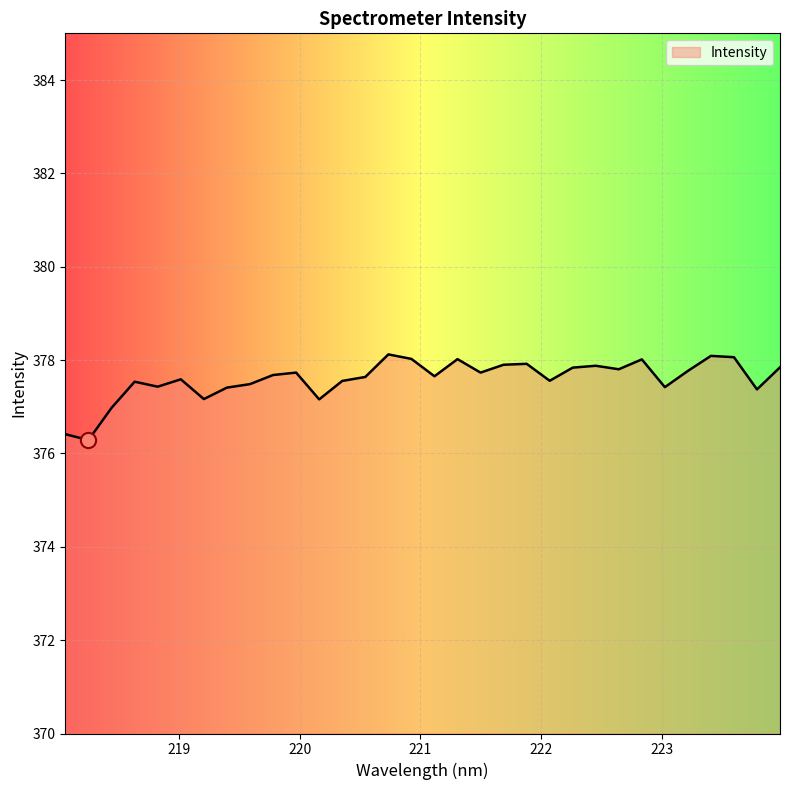

What is the greatest value displayed?

378.1